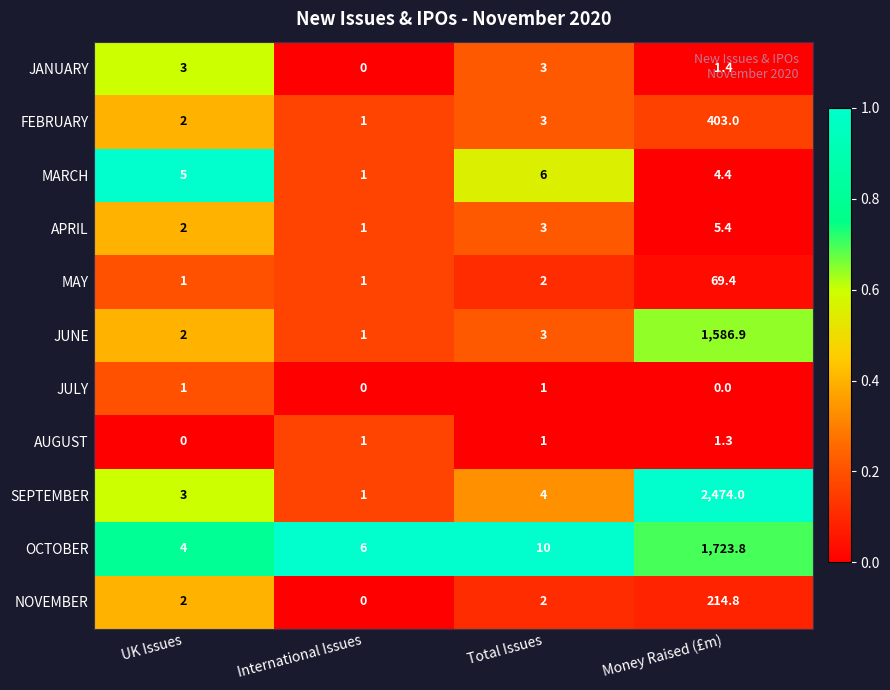

Between UK Issues and International Issues, which series saw the biggest shift?

MARCH